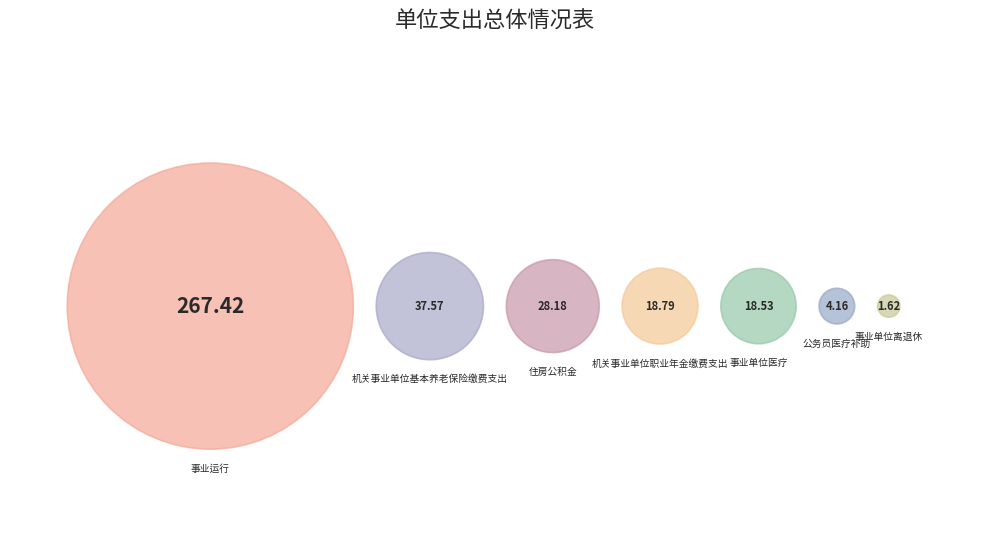

True or false: 机关事业单位基本养老保险缴费支出 accounts for 10% of the total.

True